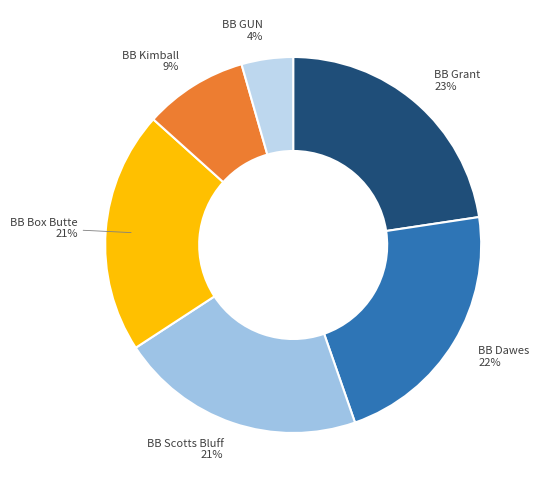

True or false: BB Grant accounts for 23% of the total.

True